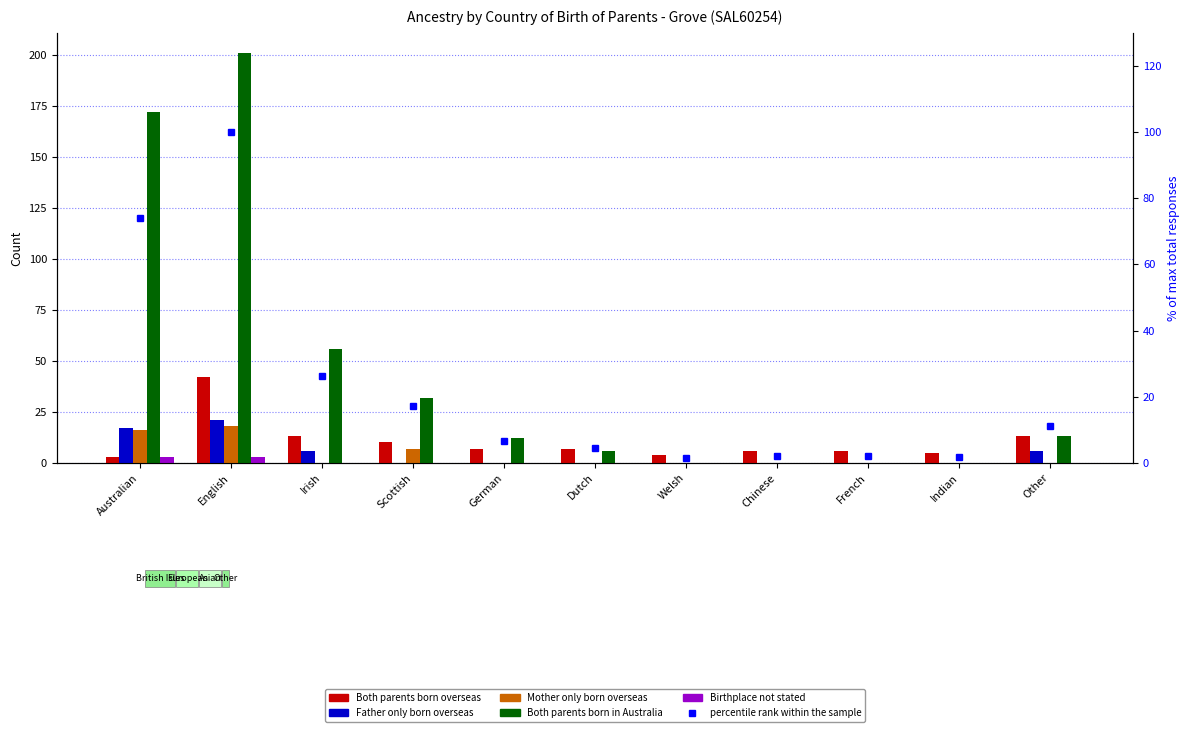

At which label is Mother only born overseas closest to 9?

Scottish